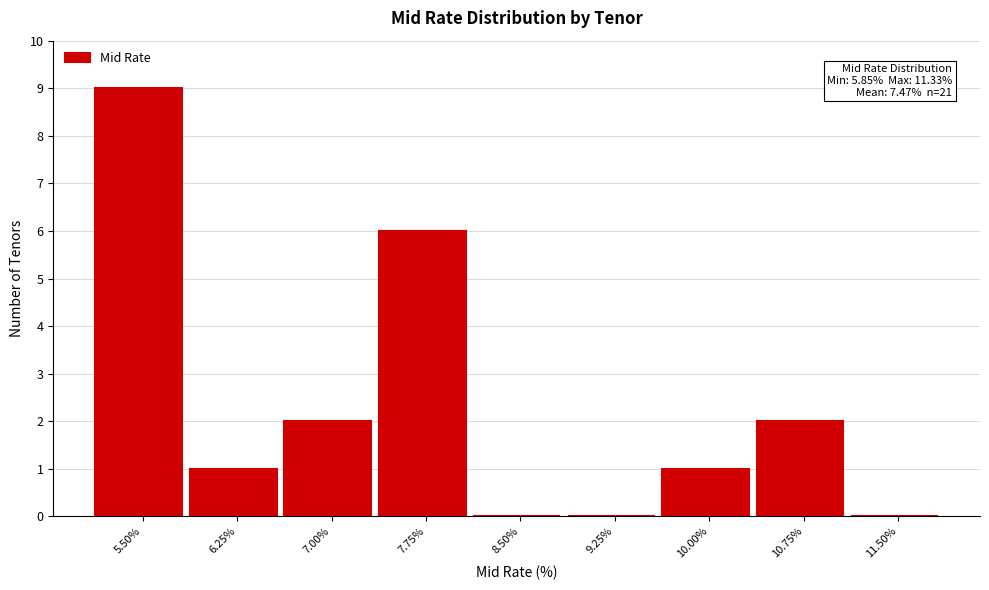

Reading left to right, list all the values displayed in this chart.

5.50%=9	6.25%=1	7.00%=2	7.75%=6	8.50%=0	9.25%=0	10.00%=1	10.75%=2	11.50%=0